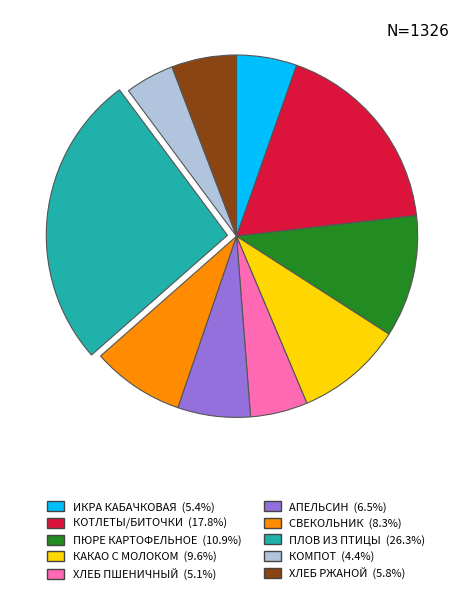

Which slice is the smallest?

КОМПОТ